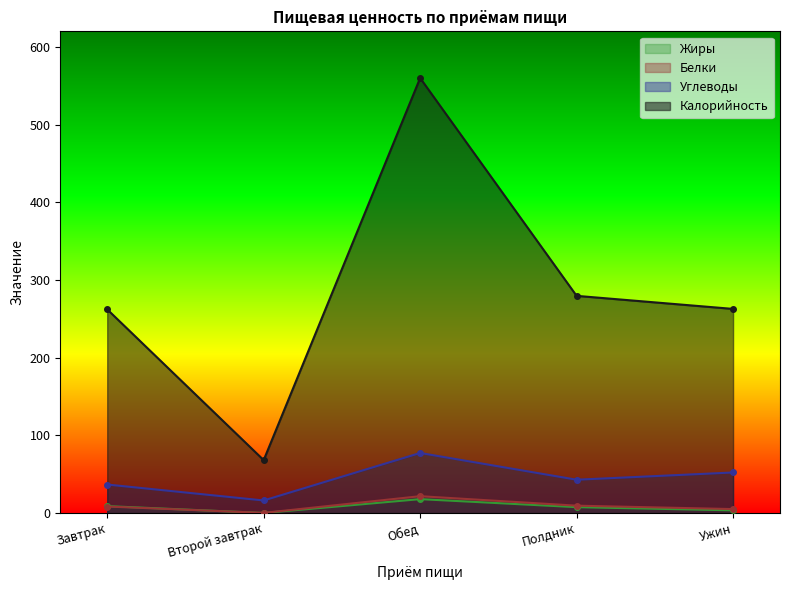

What value does the Белки series have at Завтрак?

8.5